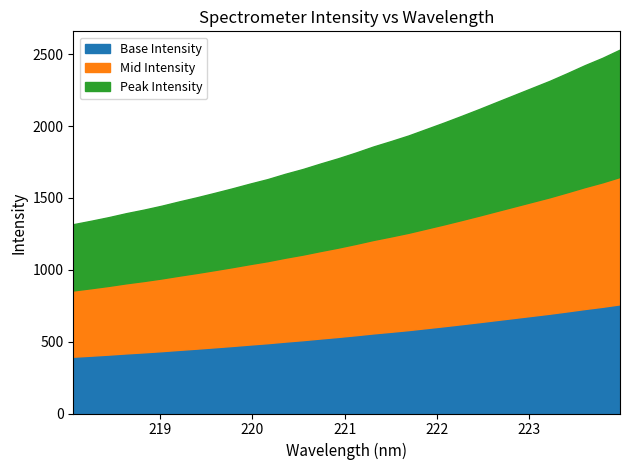

What value does the data have at 219.9712?

1599.2